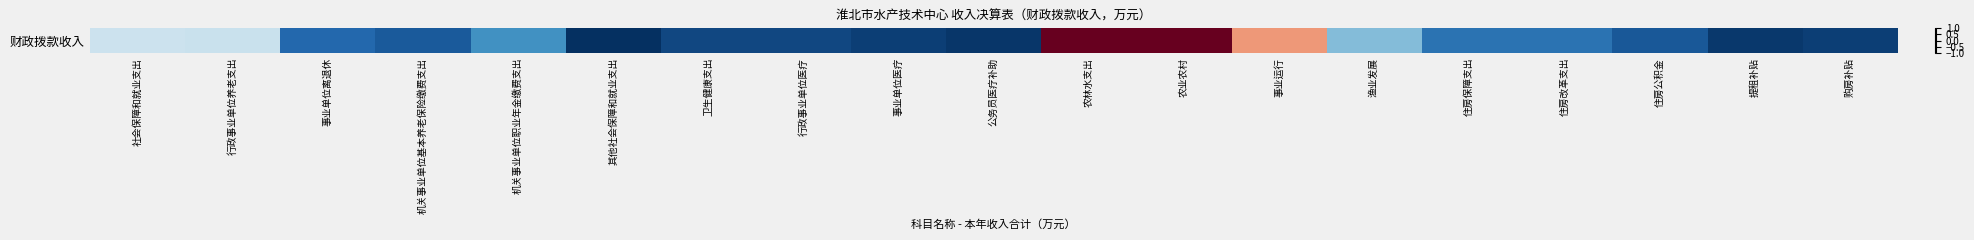

How many values are above zero?

3